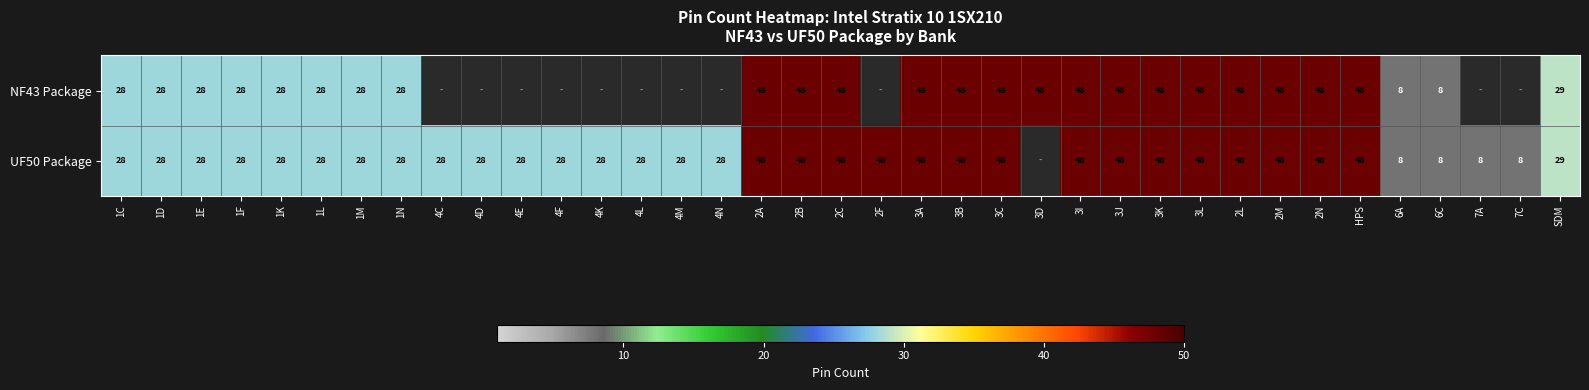

Between 6A and 6C, which is larger?

6A